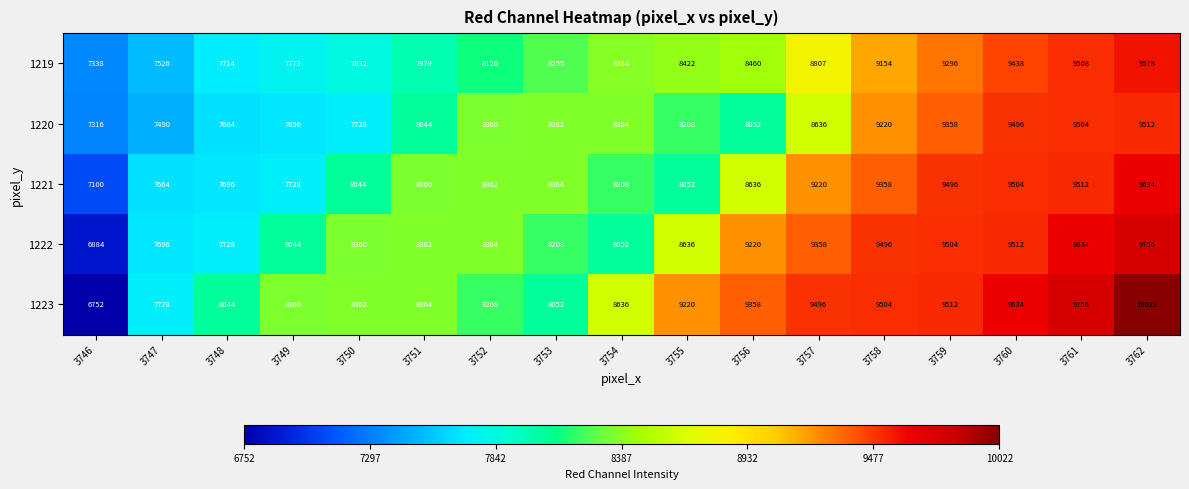

Rank the categories by 1222 value from highest to lowest.

3762, 3761, 3760, 3759, 3758, 3757, 3756, 3755, 3752, 3751, 3750, 3753, 3754, 3749, 3748, 3747, 3746